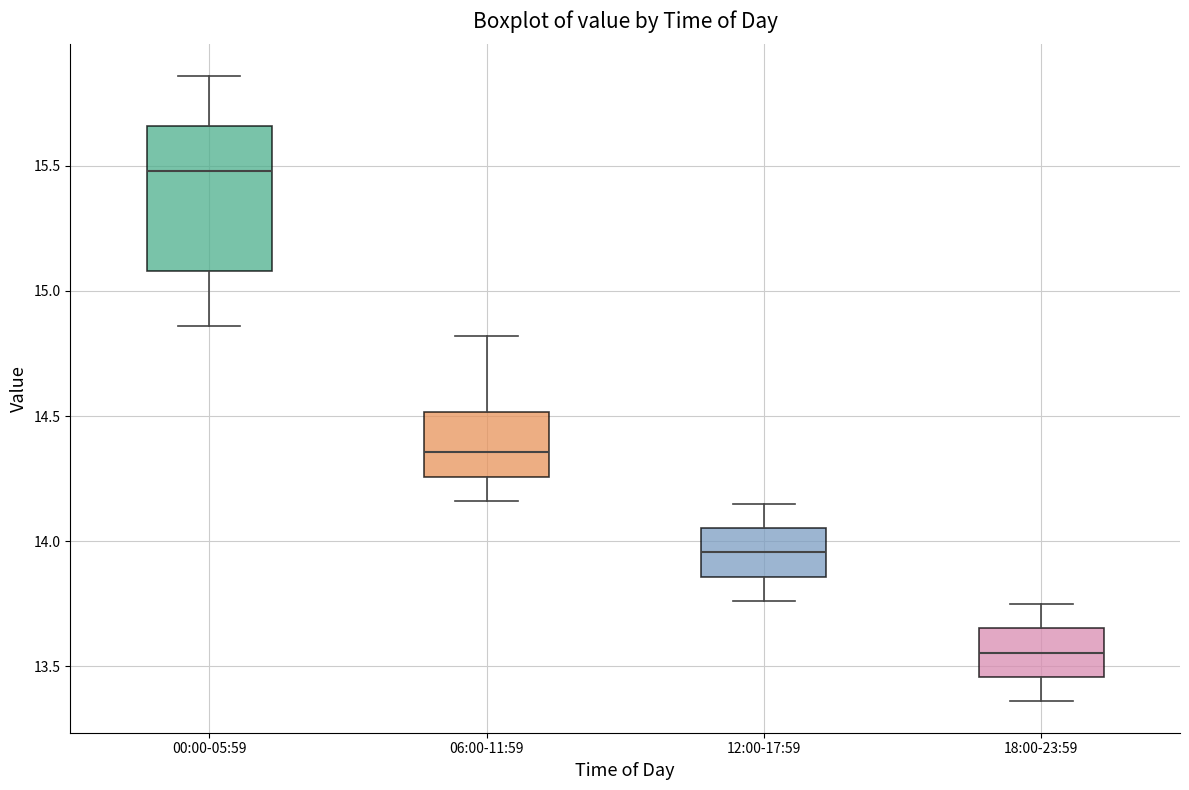

Reading left to right, read every box against the y-axis: the position of its median line, the range the box covers, and the ends of its whiskers. The values are not printed on the chart, so give them approximately, as read against the axis.

00:00-05:59: median 15.50, box 15.10 to 15.65, whiskers 14.85 to 15.85
06:00-11:59: median 14.35, box 14.25 to 14.50, whiskers 14.15 to 14.80
12:00-17:59: median 13.95, box 13.85 to 14.05, whiskers 13.75 to 14.15
18:00-23:59: median 13.55, box 13.45 to 13.65, whiskers 13.35 to 13.75